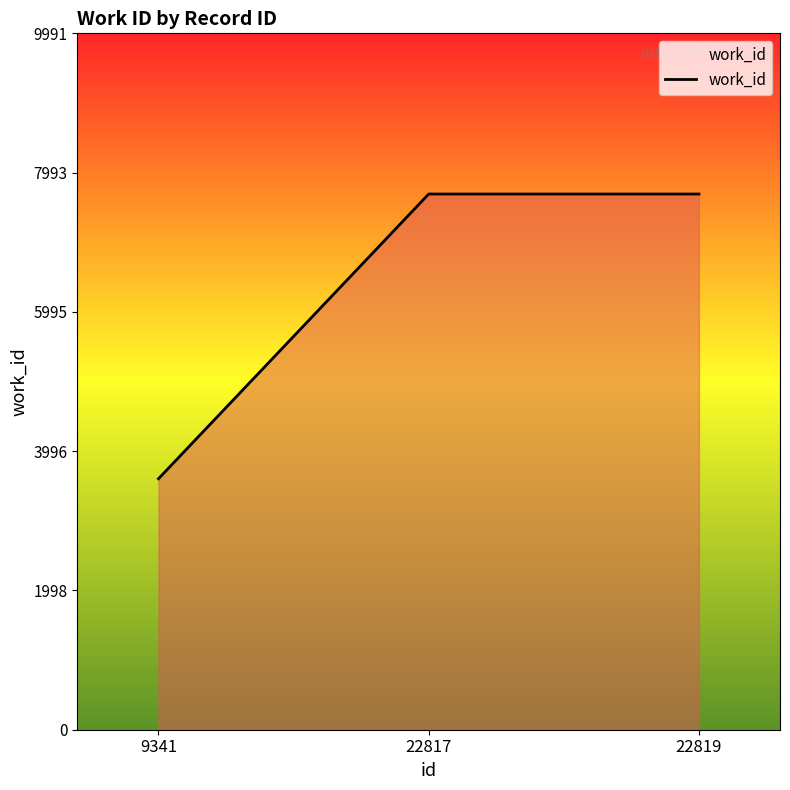

Reading left to right, extract all data points from this chart.

3601	7686	7686